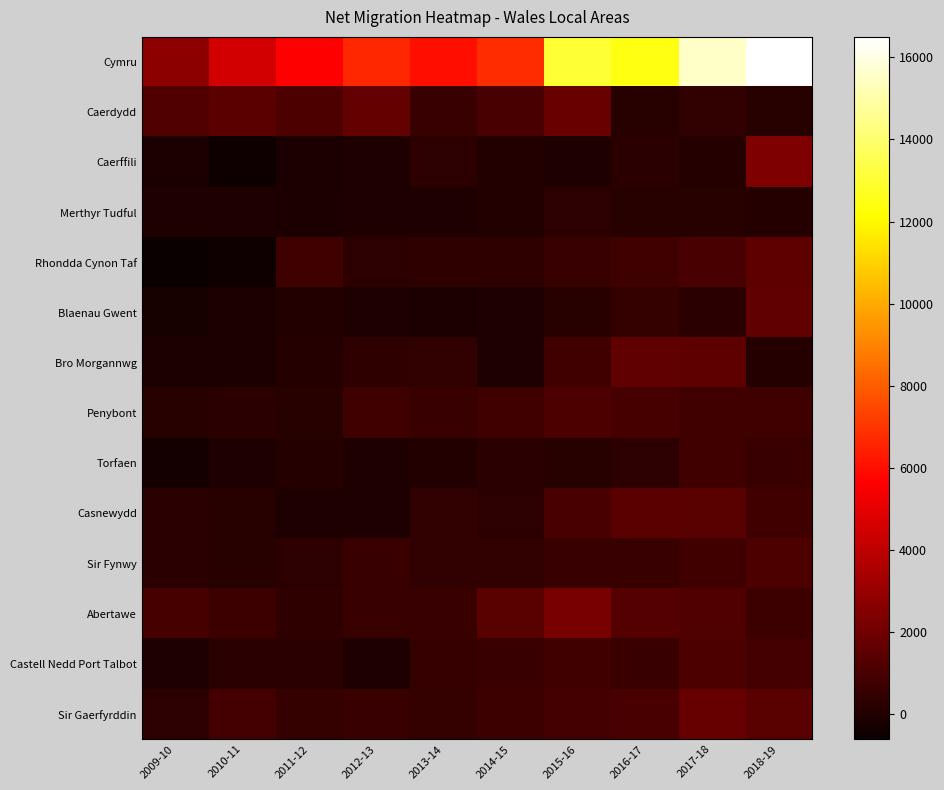

Reading left to right, transcribe all the data shown in this chart.

Cymru: 2009-10=2759	2010-11=4541	2011-12=5614	2012-13=6646	2013-14=6062	2014-15=6762	2015-16=13055	2016-17=12476	2017-18=15511	2018-19=16497
Caerdydd: 2009-10=1253	2010-11=1496	2011-12=1135	2012-13=1678	2013-14=650	2014-15=1015	2015-16=1832	2016-17=199	2017-18=413	2018-19=181
Caerffili: 2009-10=-194	2010-11=-415	2011-12=-152	2012-13=-59	2013-14=293	2014-15=23	2015-16=-60	2016-17=254	2017-18=70	2018-19=2381
Merthyr Tudful: 2009-10=-27	2010-11=-31	2011-12=-132	2012-13=-7	2013-14=-57	2014-15=55	2015-16=332	2016-17=155	2017-18=188	2018-19=85
Rhondda Cynon Taf: 2009-10=-601	2010-11=-426	2011-12=749	2012-13=281	2013-14=372	2014-15=380	2015-16=615	2016-17=770	2017-18=1046	2018-19=1551
Blaenau Gwent: 2009-10=-251	2010-11=-102	2011-12=4	2012-13=-57	2013-14=-168	2014-15=-37	2015-16=136	2016-17=493	2017-18=267	2018-19=1656
Bro Morgannwg: 2009-10=-116	2010-11=-127	2011-12=68	2012-13=384	2013-14=450	2014-15=-5	2015-16=831	2016-17=1638	2017-18=1551	2018-19=120
Penybont: 2009-10=161	2010-11=203	2011-12=145	2012-13=754	2013-14=625	2014-15=788	2015-16=1124	2016-17=937	2017-18=836	2018-19=774
Torfaen: 2009-10=-313	2010-11=-61	2011-12=82	2012-13=-25	2013-14=20	2014-15=223	2015-16=149	2016-17=285	2017-18=859	2018-19=607
Casnewydd: 2009-10=227	2010-11=191	2011-12=-58	2012-13=-11	2013-14=431	2014-15=297	2015-16=1042	2016-17=1474	2017-18=1469	2018-19=802
Sir Fynwy: 2009-10=241	2010-11=188	2011-12=316	2012-13=635	2013-14=455	2014-15=406	2015-16=613	2016-17=612	2017-18=834	2018-19=1082
Abertawe: 2009-10=995	2010-11=717	2011-12=361	2012-13=627	2013-14=603	2014-15=1407	2015-16=2210	2016-17=1334	2017-18=1261	2018-19=710
Castell Nedd Port Talbot: 2009-10=-32	2010-11=230	2011-12=213	2012-13=-39	2013-14=580	2014-15=622	2015-16=802	2016-17=627	2017-18=1081	2018-19=901
Sir Gaerfyrddin: 2009-10=276	2010-11=899	2011-12=505	2012-13=647	2013-14=490	2014-15=726	2015-16=878	2016-17=1047	2017-18=1739	2018-19=1453